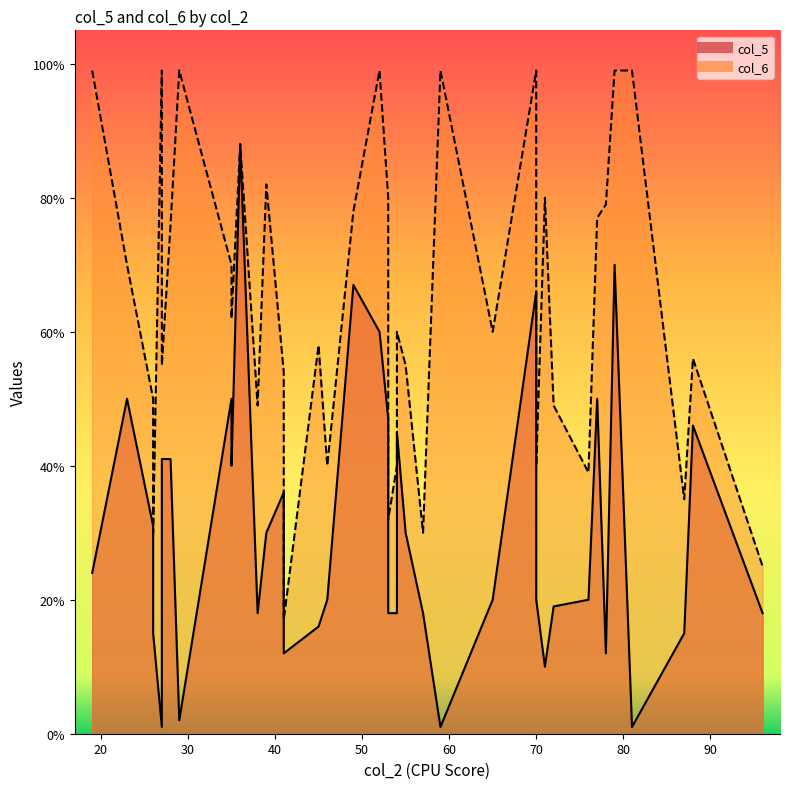

Rank the series by their maximum value, from highest to lowest.

col_6, col_5